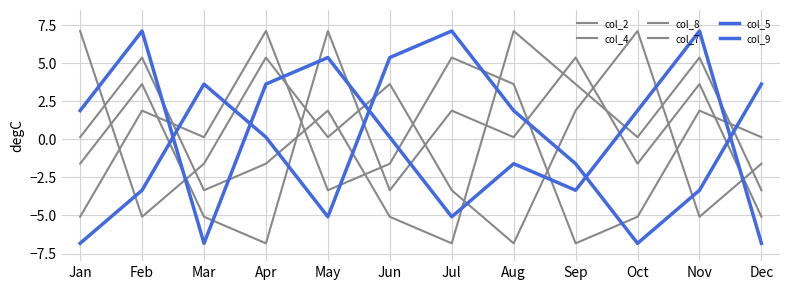

What is the difference between the highest and lowest values at Jun?

10.5